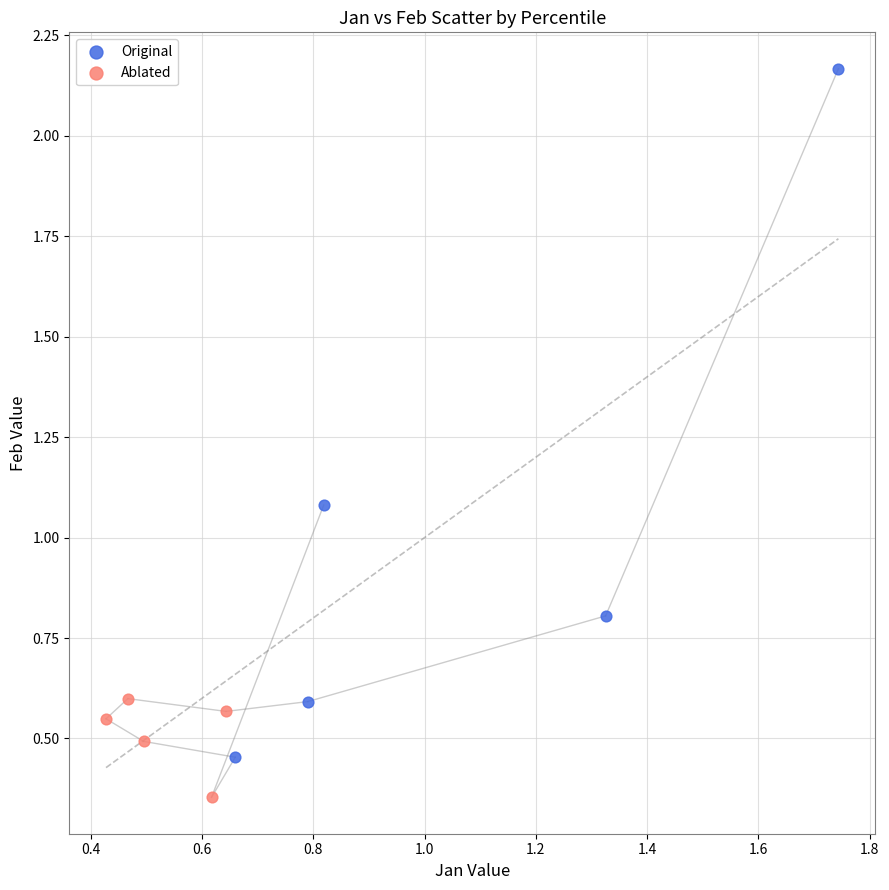

What are all the series names shown in the legend?

Original, Ablated